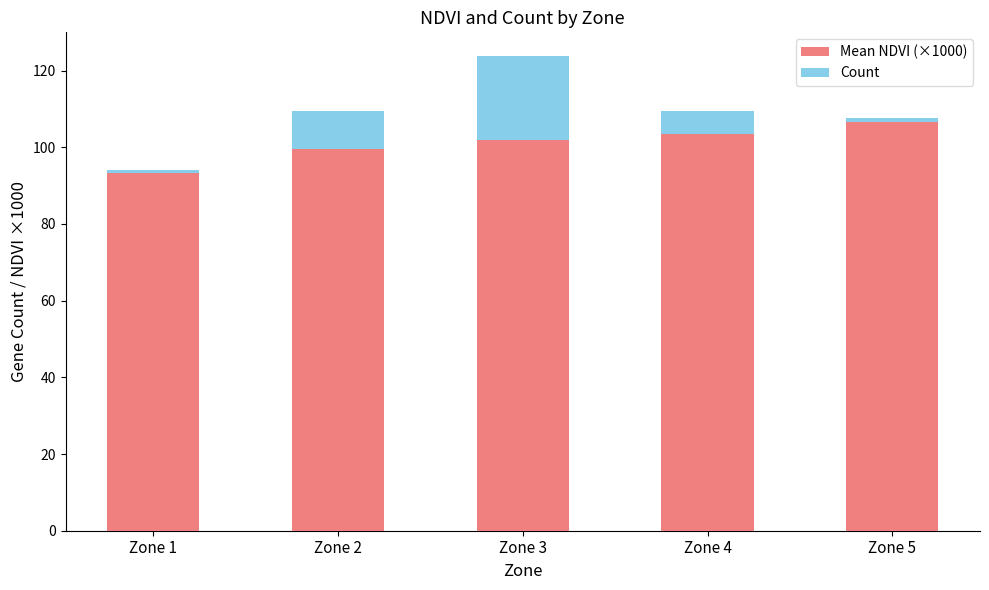

True or false: Mean NDVI (×1000) has a value of 38.1 at Zone 5.

False